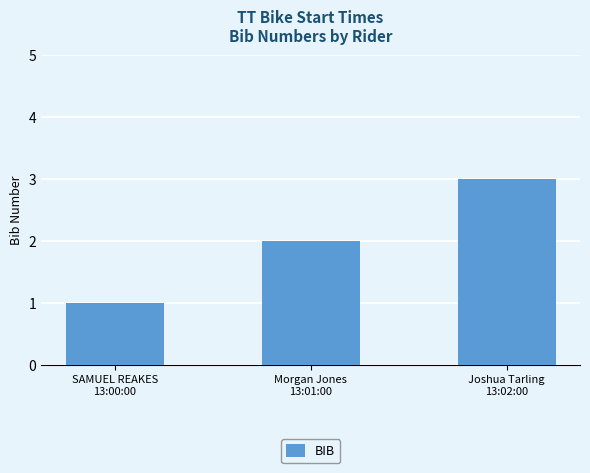

What is the smallest value displayed?

1